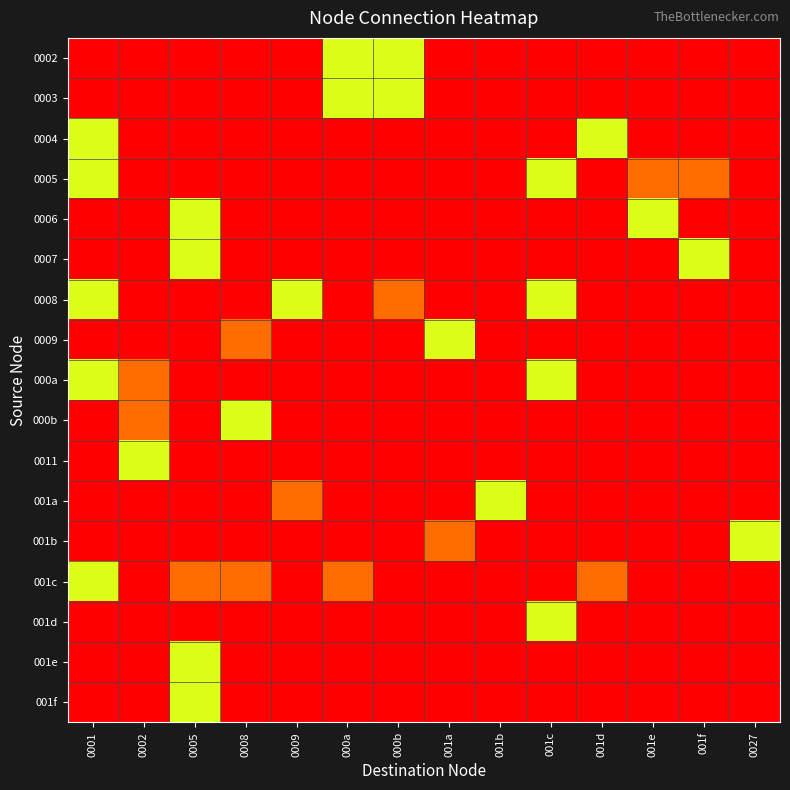

Which has a higher value, 0009 or 0005?

0009